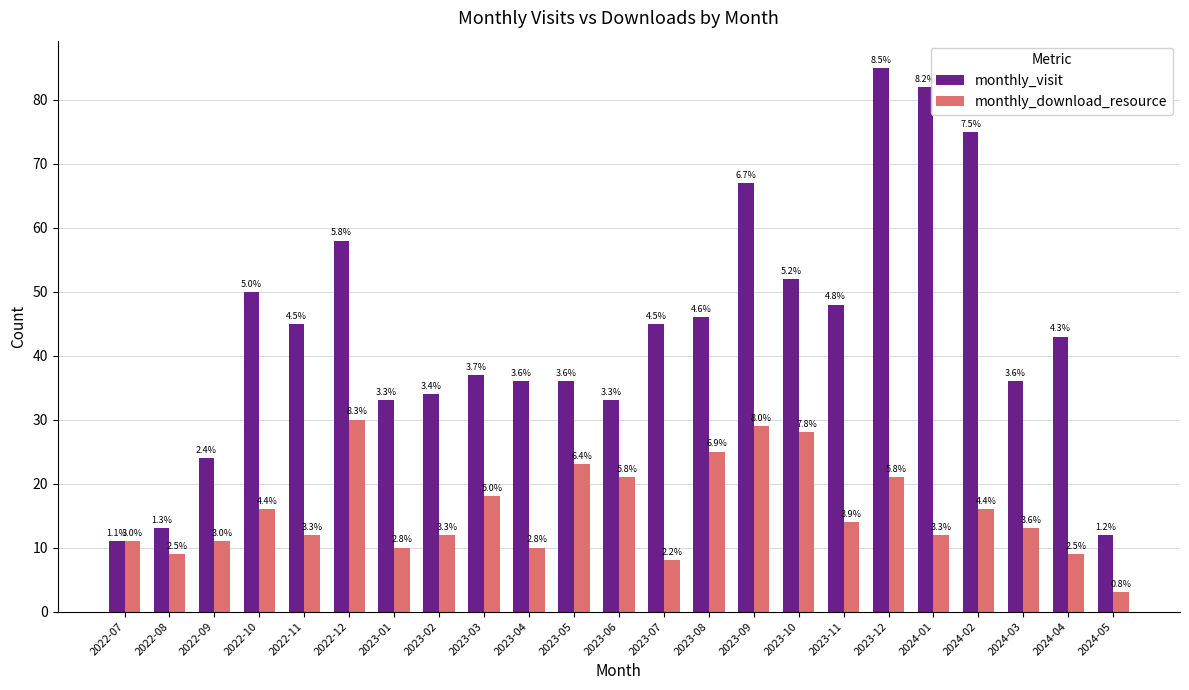

What is the minimum value shown in the chart?

3